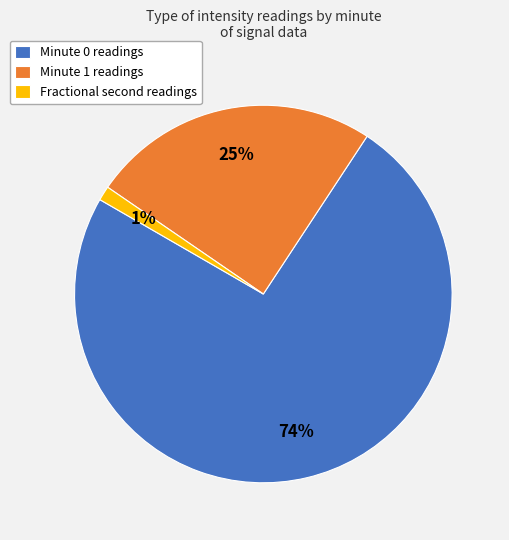

To the nearest percent, what portion does Minute 1 readings represent?

25%